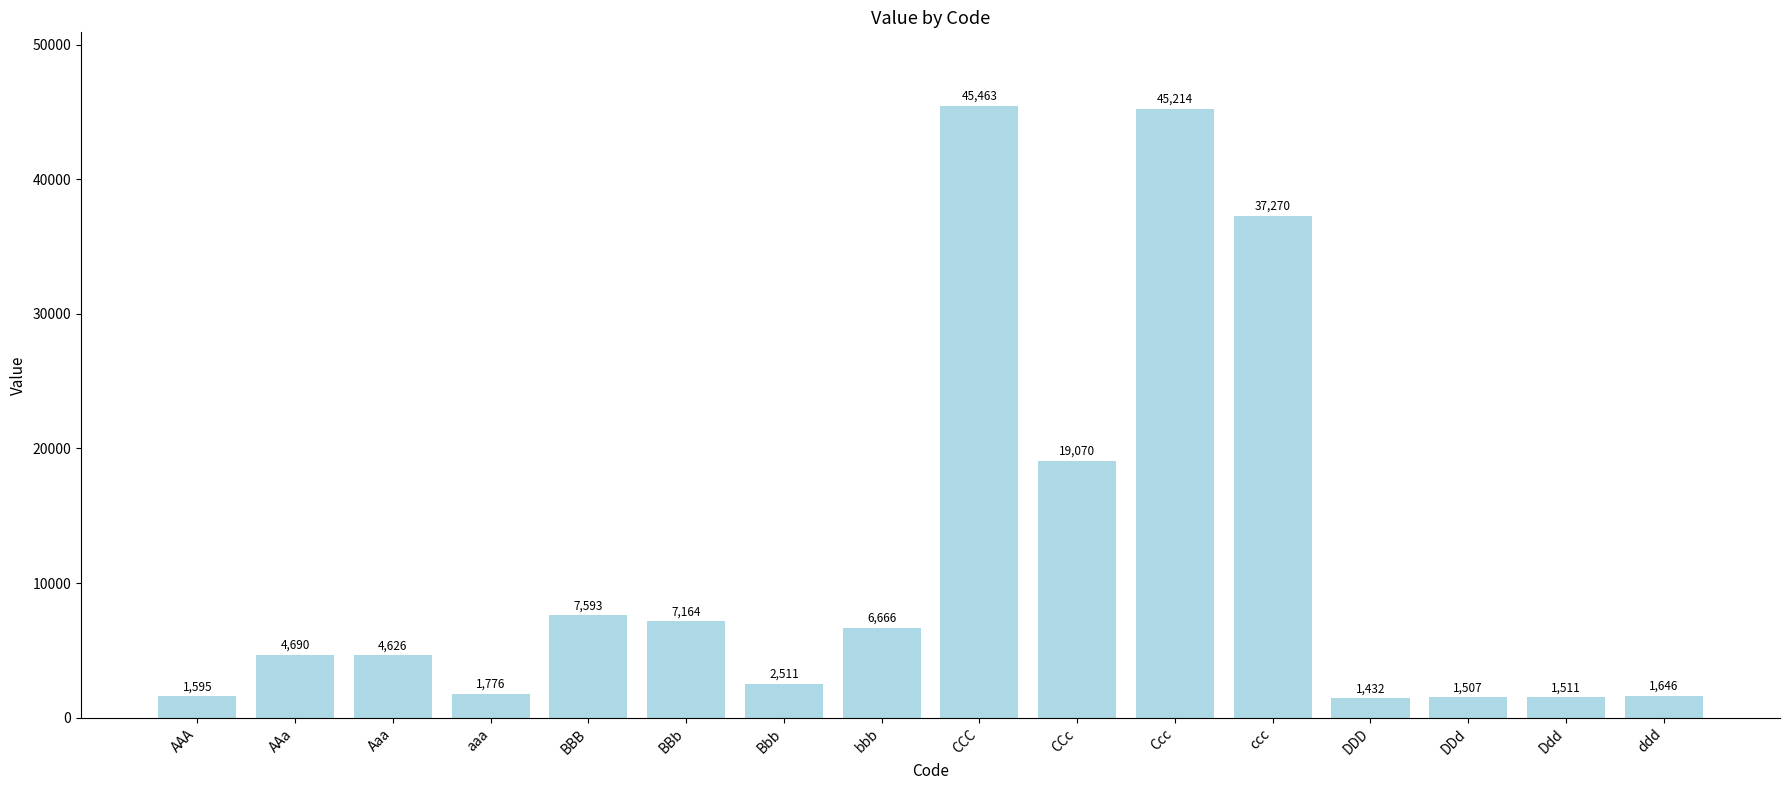

Count the number of categories in the chart.

16